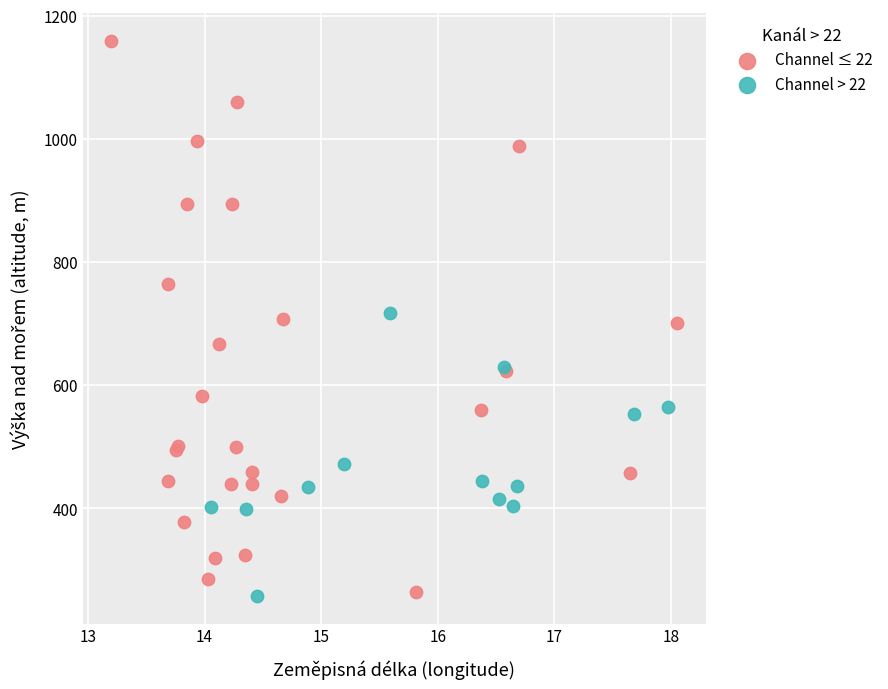

Which series contains the highest Y value?

Channel ≤ 22